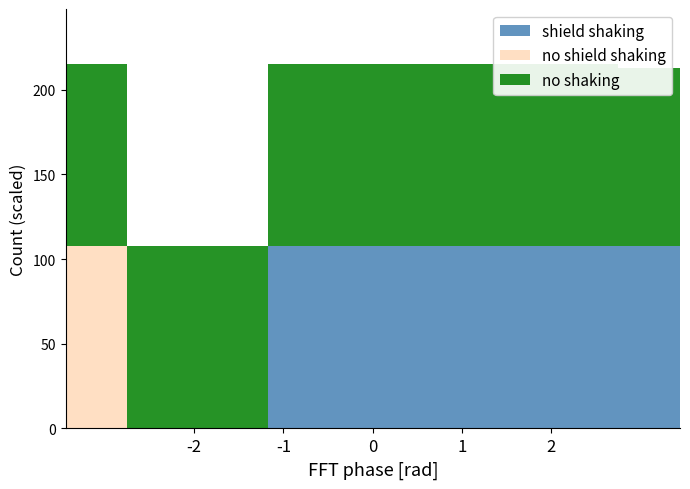

What is the greatest value displayed?

107.6